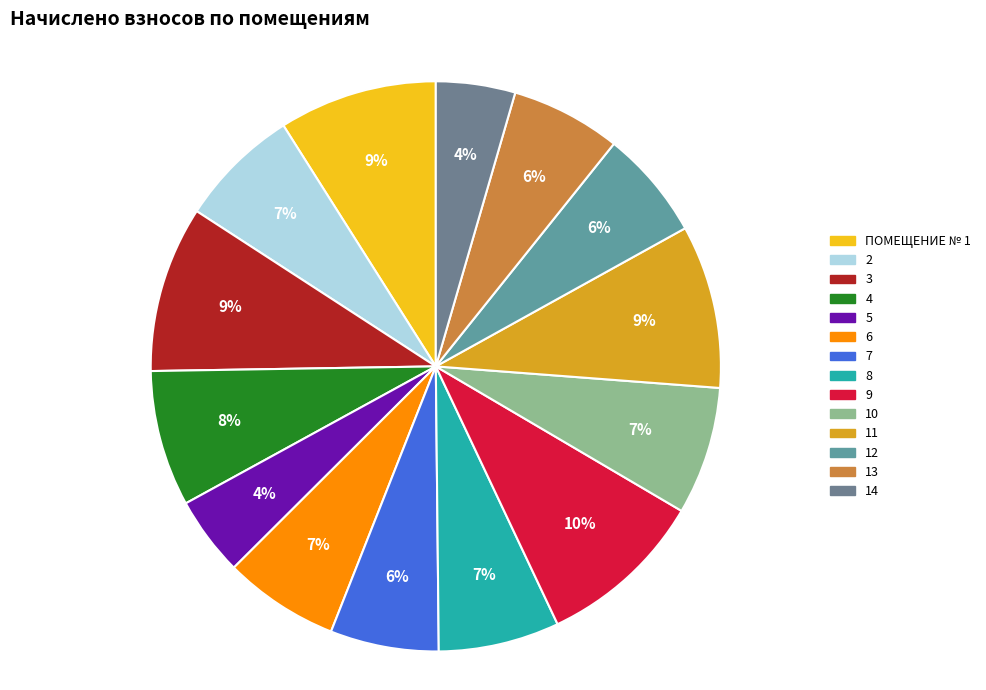

To the nearest percent, what portion does 7 represent?

6%